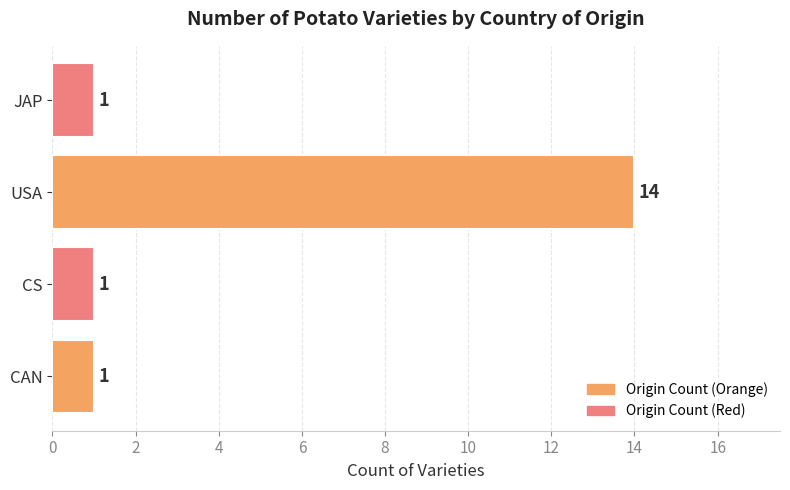

What is the difference between the maximum and second lowest values?

13